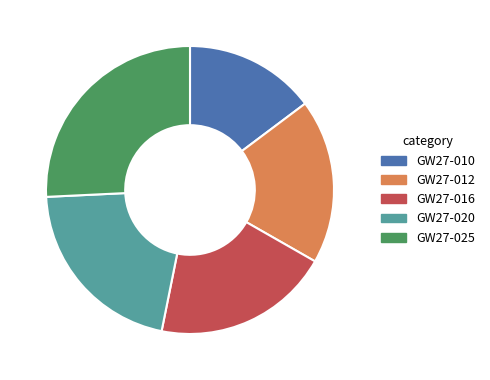

Is it true that GW27-010 is 9% of the pie?

False